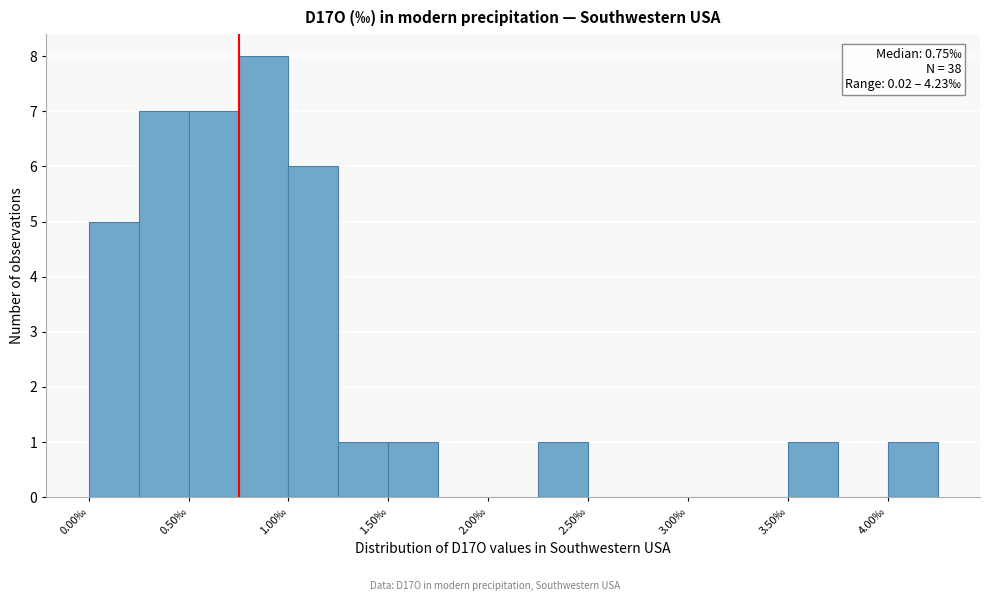

Over which range of the x-axis is the bar tallest?

0.75 to 1.00